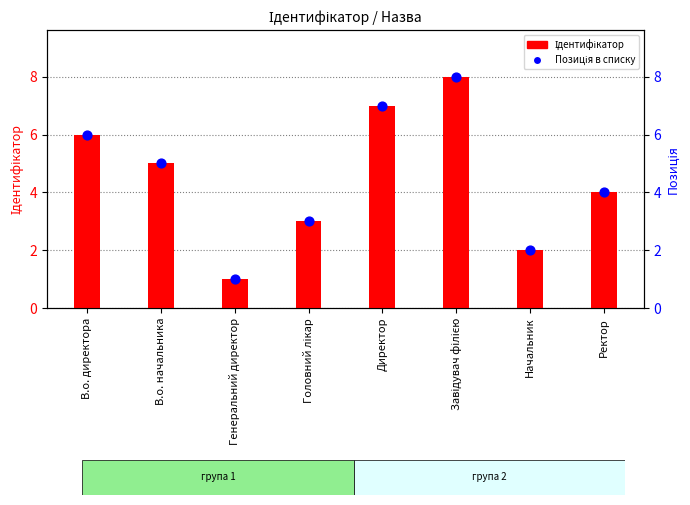

What are all the series names shown in the legend?

Ідентифікатор, Позиція в списку